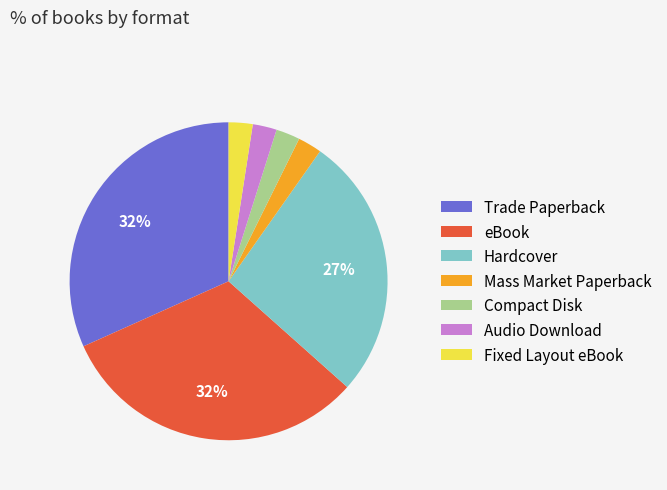

To the nearest percent, what is the combined percentage of Fixed Layout eBook and Hardcover?

29%